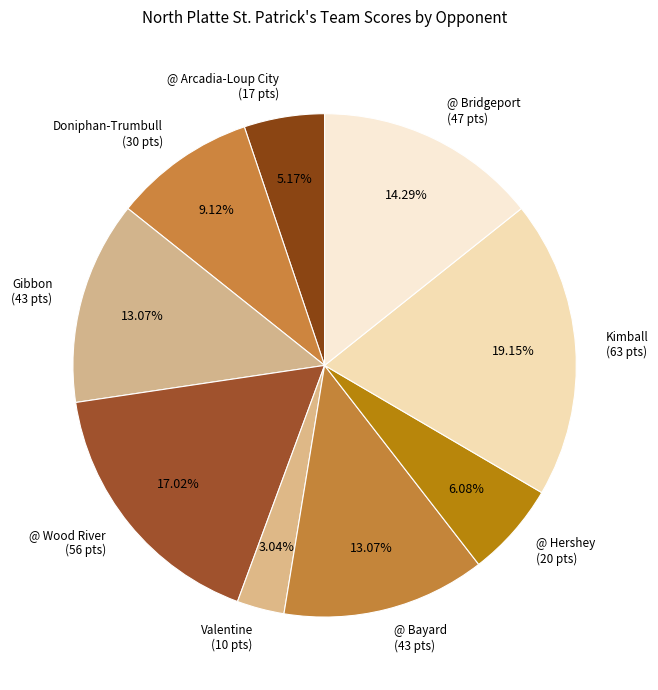

To the nearest percent, what is the difference between the largest and smallest slice percentages?

16%